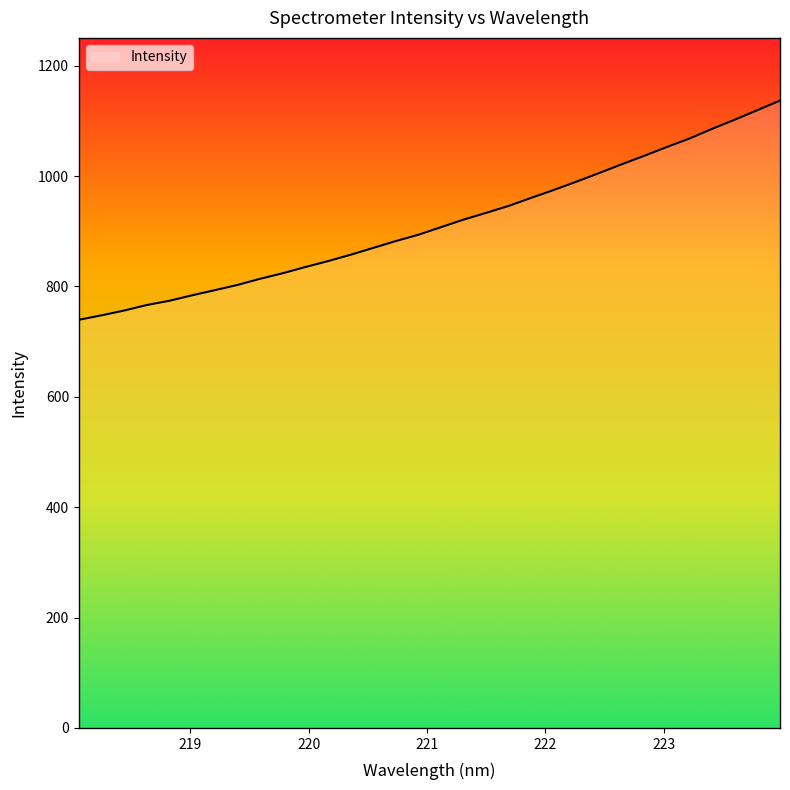

What is the minimum value shown in the chart?

739.5